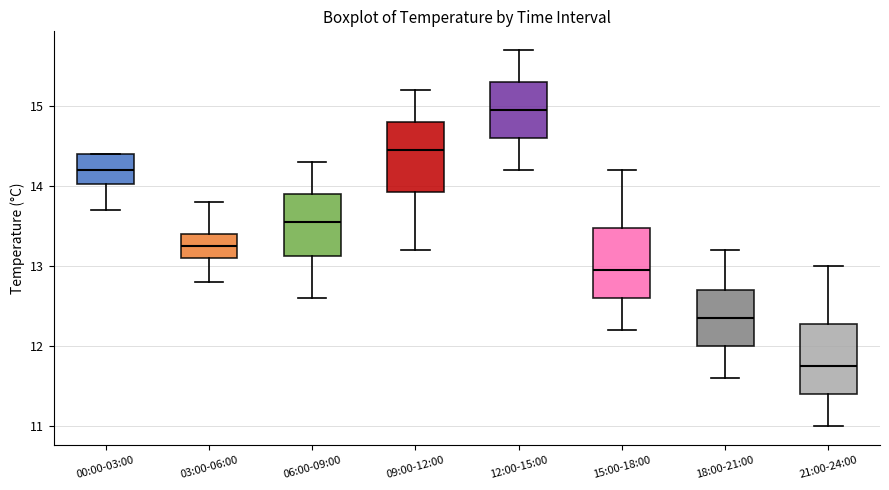

Reading left to right, transcribe this box plot: for each box, give where its median line is, the range the box spans, and where its two whiskers end, as read against the y-axis. The values are not printed on the chart, so give them approximately, as read against the axis.

00:00-03:00: median 14.2, box 14.0 to 14.4, whiskers 13.7 to 14.4
03:00-06:00: median 13.3, box 13.1 to 13.4, whiskers 12.8 to 13.8
06:00-09:00: median 13.6, box 13.1 to 13.9, whiskers 12.6 to 14.3
09:00-12:00: median 14.5, box 13.9 to 14.8, whiskers 13.2 to 15.2
12:00-15:00: median 15.0, box 14.6 to 15.3, whiskers 14.2 to 15.7
15:00-18:00: median 13.0, box 12.6 to 13.5, whiskers 12.2 to 14.2
18:00-21:00: median 12.4, box 12.0 to 12.7, whiskers 11.6 to 13.2
21:00-24:00: median 11.8, box 11.4 to 12.3, whiskers 11.0 to 13.0